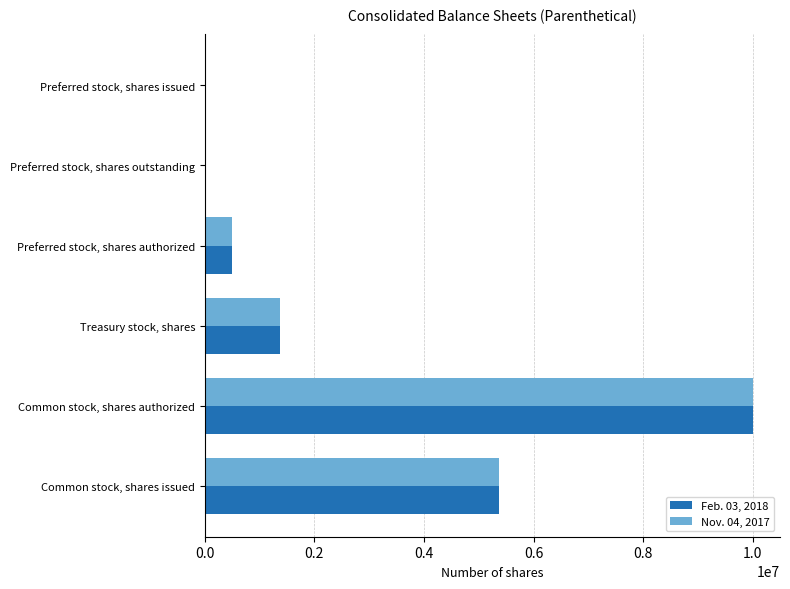

What is the maximum value shown in the chart?

10000000